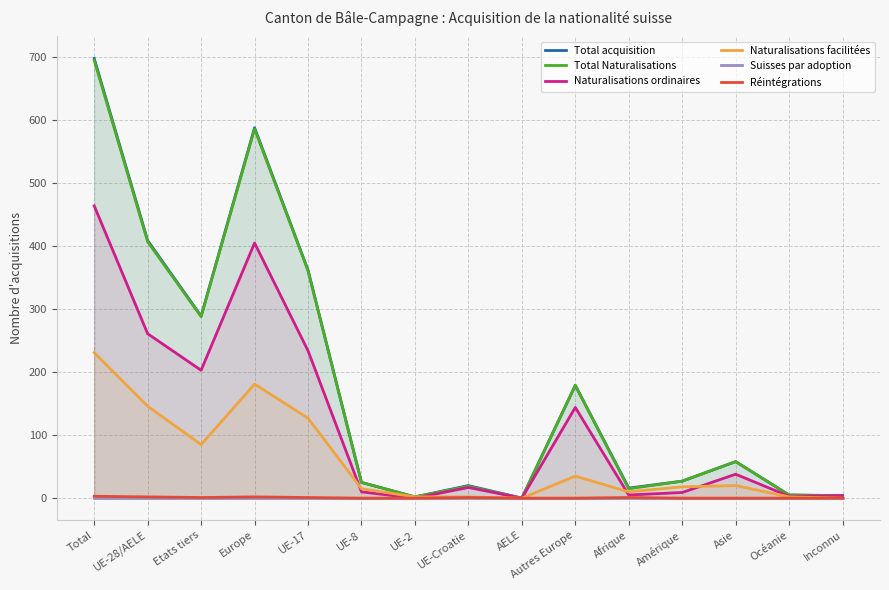

Reading left to right, extract all data points from this chart.

Total acquisition: Total=698	UE-28/AELE=409	Etats tiers=289	Europe=588	UE-17=362	UE-8=25	UE-2=2	UE-Croatie=20	AELE=0	Autres Europe=179	Afrique=16	Amérique=27	Asie=58	Océanie=5	Inconnu=4
Total Naturalisations: Total=695	UE-28/AELE=407	Etats tiers=288	Europe=586	UE-17=361	UE-8=25	UE-2=2	UE-Croatie=19	AELE=0	Autres Europe=179	Afrique=15	Amérique=27	Asie=58	Océanie=5	Inconnu=4
Naturalisations ordinaires: Total=464	UE-28/AELE=261	Etats tiers=203	Europe=405	UE-17=234	UE-8=10	UE-2=0	UE-Croatie=17	AELE=0	Autres Europe=144	Afrique=5	Amérique=9	Asie=38	Océanie=3	Inconnu=4
Naturalisations facilitées: Total=231	UE-28/AELE=146	Etats tiers=85	Europe=181	UE-17=127	UE-8=15	UE-2=2	UE-Croatie=2	AELE=0	Autres Europe=35	Afrique=10	Amérique=18	Asie=20	Océanie=2	Inconnu=0
Suisses par adoption: Total=0	UE-28/AELE=0	Etats tiers=0	Europe=0	UE-17=0	UE-8=0	UE-2=0	UE-Croatie=0	AELE=0	Autres Europe=0	Afrique=0	Amérique=0	Asie=0	Océanie=0	Inconnu=0
Réintégrations: Total=3	UE-28/AELE=2	Etats tiers=1	Europe=2	UE-17=1	UE-8=0	UE-2=0	UE-Croatie=1	AELE=0	Autres Europe=0	Afrique=1	Amérique=0	Asie=0	Océanie=0	Inconnu=0